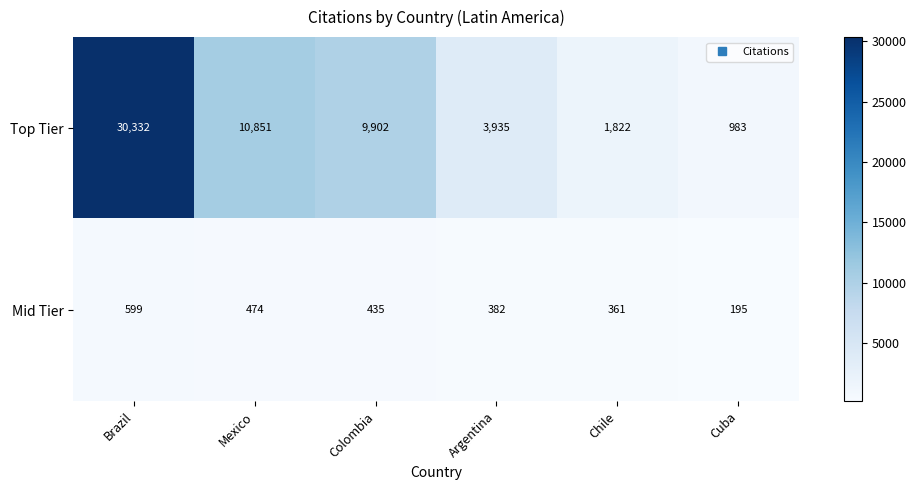

What is the total value across all series at Argentina?

4317